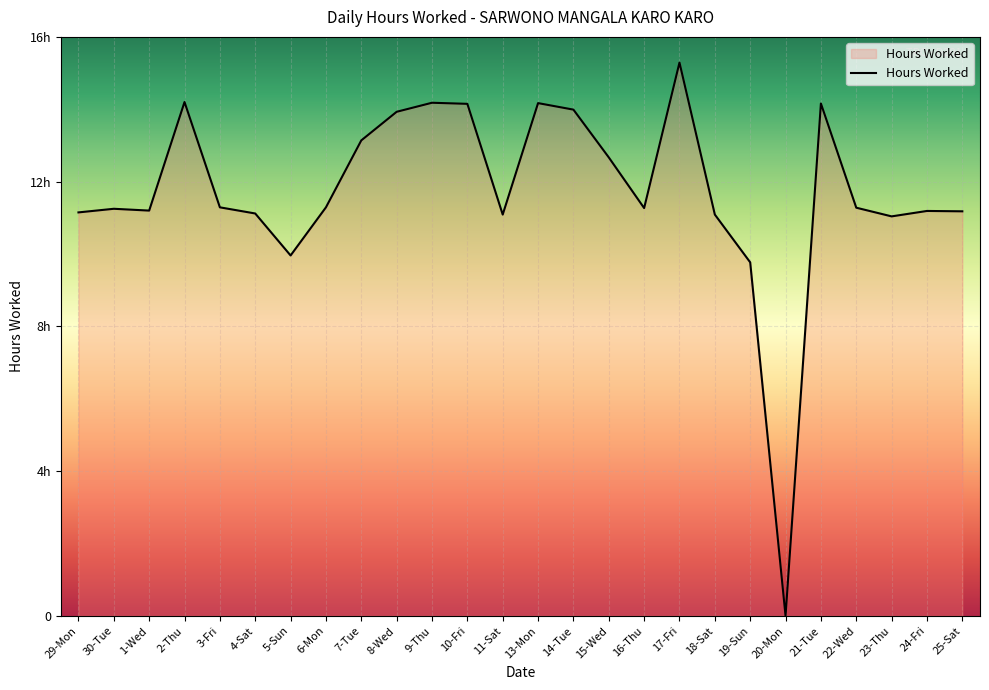

Does the chart have visible grid lines?

Yes